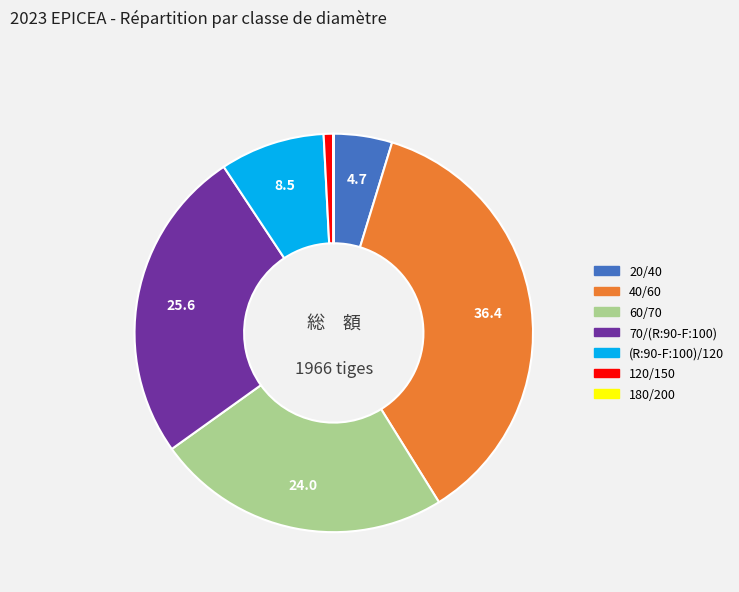

Do (R:90-F:100)/120 and 60/70 together represent more than half of the pie?

No